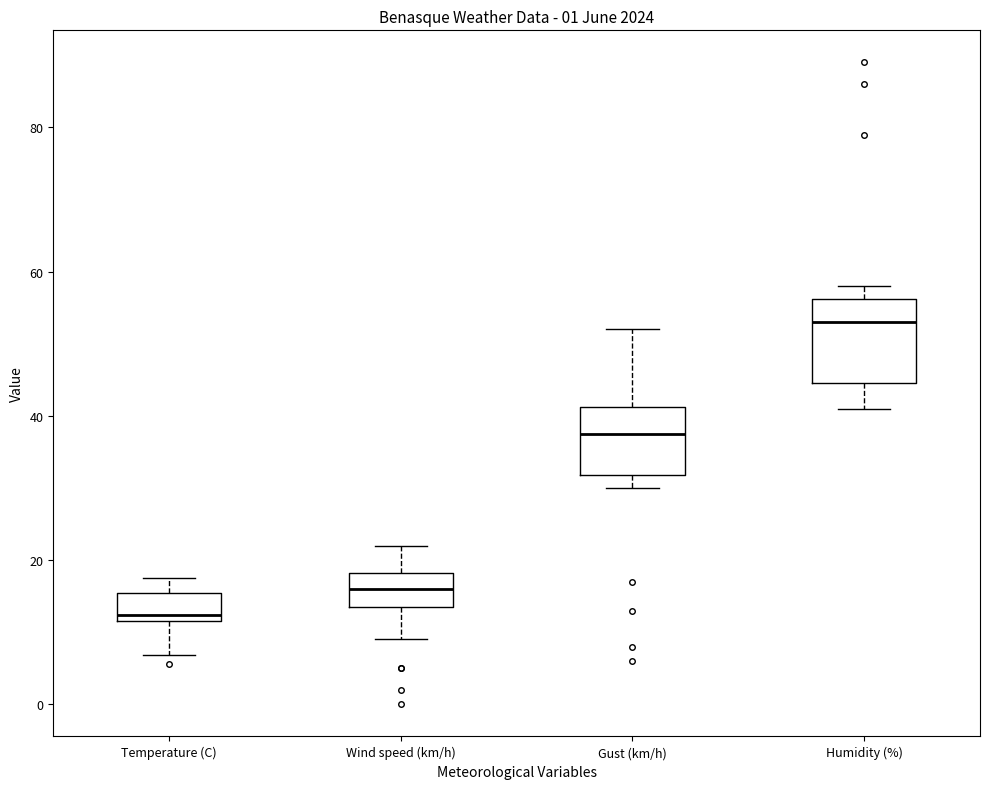

Reading left to right, read every box against the y-axis: the position of its median line, the range the box covers, and the ends of its whiskers. The values are not printed on the chart, so give them approximately, as read against the axis.

Temperature (C): median 12 (just above the box's lower edge), box 12 to 16, whiskers 6 to 18
Wind speed (km/h): median 16, box 14 to 18, whiskers 10 to 22
Gust (km/h): median 38, box 32 to 42, whiskers 30 to 52
Humidity (%): median 54, box 44 to 56, whiskers 42 to 58